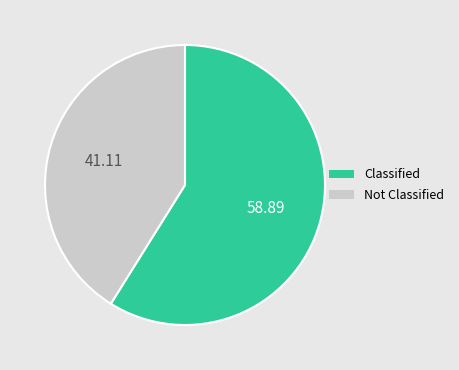

How many slices are in this pie chart?

2